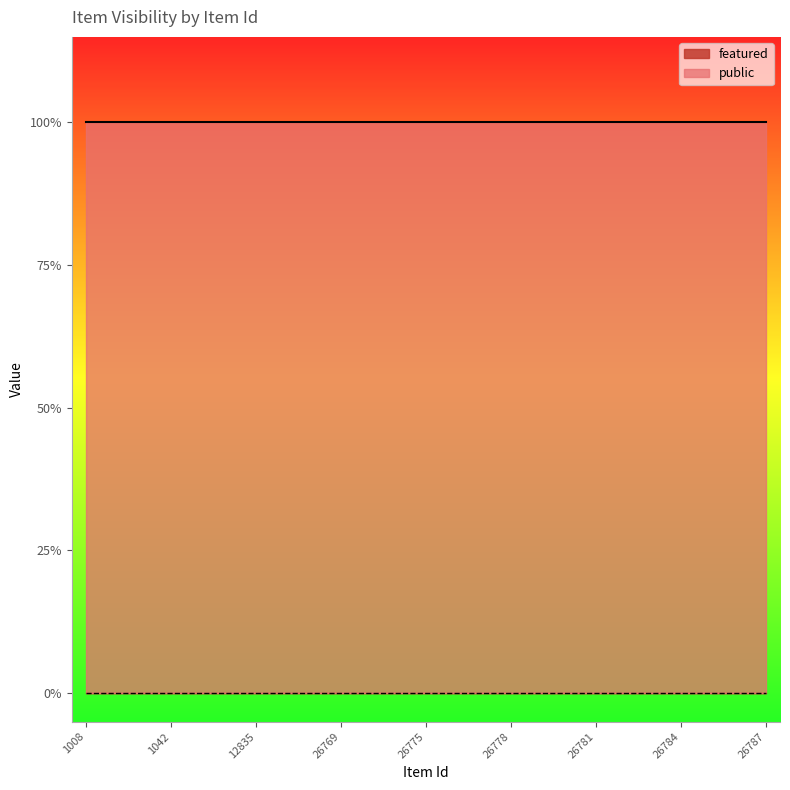

List the series in order of their overall mean, highest first.

public, featured